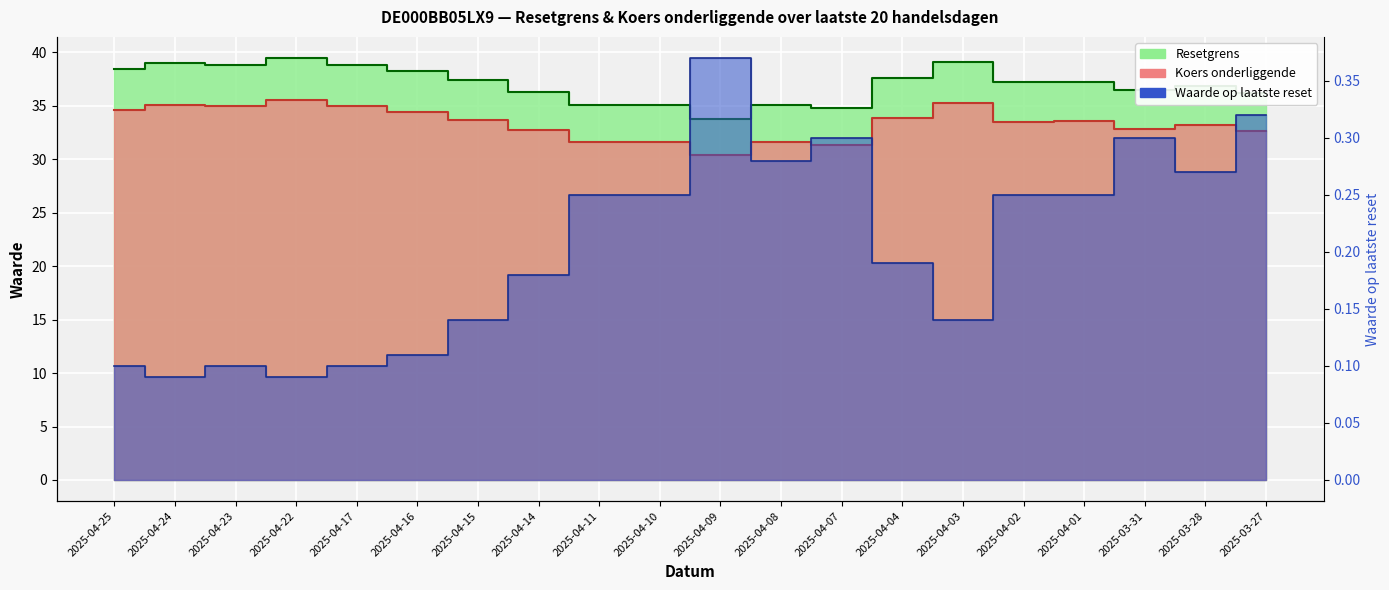

True or false: Koers onderliggende and Waarde op laatste reset cross at least once.

False